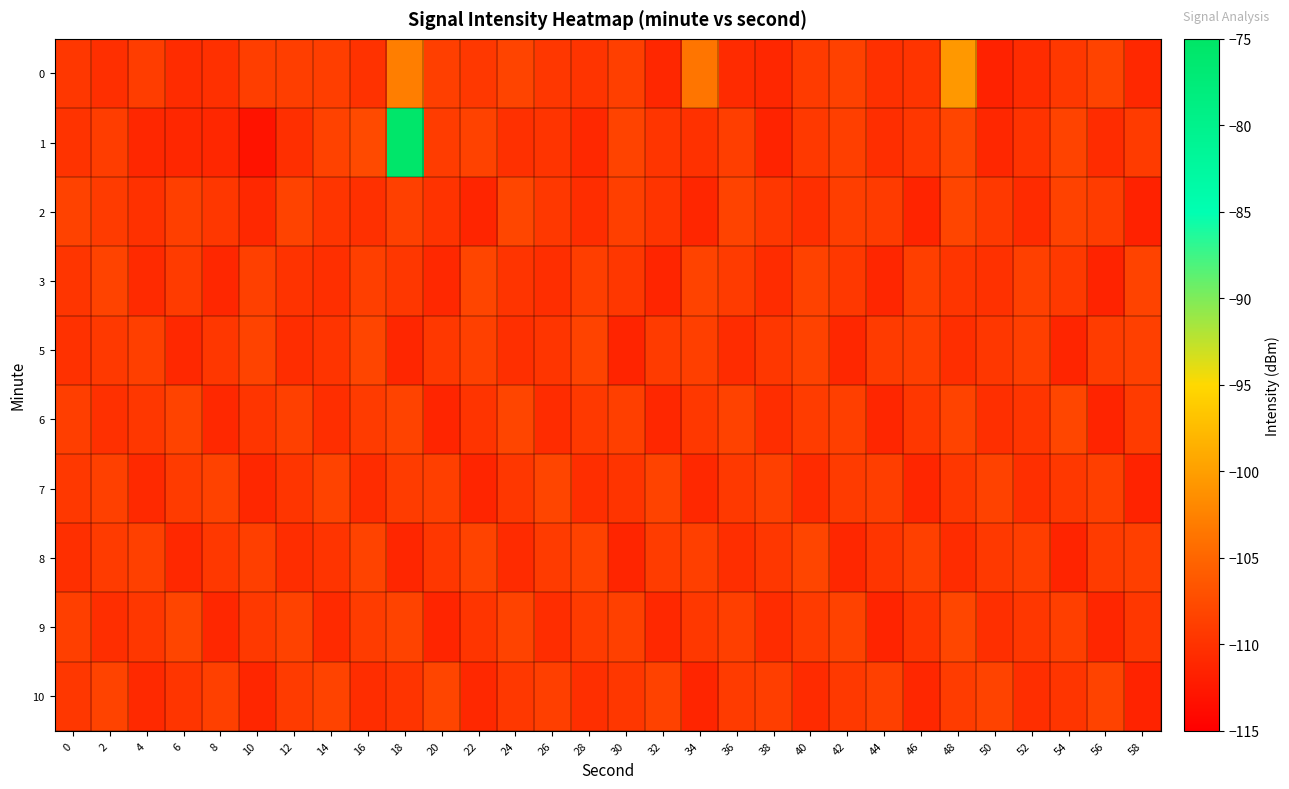

Reading left to right, list all the values displayed in this chart.

0: 0=-109.6	2=-110.3	4=-108.9	6=-110.5	8=-110.2	10=-108.9	12=-108.8	14=-108.8	16=-110.1	18=-102.9	20=-108.8	22=-109.4	24=-108.3	26=-109.5	28=-109.8	30=-108.7	32=-111.2	34=-103.6	36=-110.6	38=-111.0	40=-109.2	42=-108.6	44=-110.2	46=-109.8	48=-100.6	50=-111.6	52=-110.6	54=-109.4	56=-108.4	58=-110.9
1: 0=-109.9	2=-108.9	4=-111.1	6=-111.1	8=-111.2	10=-113.0	12=-110.3	14=-108.5	16=-107.7	18=-75.6	20=-109.0	22=-108.5	24=-110.2	26=-109.8	28=-111.0	30=-108.3	32=-109.7	34=-110.1	36=-108.9	38=-111.5	40=-109.3	42=-108.7	44=-110.4	46=-109.6	48=-108.2	50=-111.1	52=-109.9	54=-108.4	56=-110.6	58=-109.1
2: 0=-108.5	2=-109.2	4=-110.1	6=-108.8	8=-109.5	10=-111.0	12=-108.3	14=-109.7	16=-110.2	18=-108.6	20=-109.9	22=-111.3	24=-108.1	26=-109.4	28=-110.5	30=-108.7	32=-109.8	34=-111.2	36=-108.4	38=-109.6	40=-110.3	42=-108.9	44=-109.1	46=-111.4	48=-108.2	50=-109.3	52=-110.7	54=-108.5	56=-109.0	58=-111.6
3: 0=-109.7	2=-108.4	4=-110.8	6=-109.2	8=-111.1	10=-108.6	12=-109.9	14=-110.3	16=-108.7	18=-109.5	20=-111.0	22=-108.2	24=-109.8	26=-110.4	28=-108.9	30=-109.6	32=-111.3	34=-108.3	36=-109.1	38=-110.6	40=-108.5	42=-109.4	44=-111.2	46=-108.8	48=-109.7	50=-110.1	52=-108.6	54=-109.3	56=-111.5	58=-108.4
5: 0=-110.1	2=-109.3	4=-108.7	6=-111.0	8=-109.6	10=-108.4	12=-110.5	14=-109.8	16=-108.2	18=-111.2	20=-109.4	22=-108.6	24=-110.3	26=-109.7	28=-108.3	30=-111.4	32=-109.1	34=-108.8	36=-110.6	38=-109.5	40=-108.5	42=-111.1	44=-109.2	46=-108.9	48=-110.4	50=-109.6	52=-108.7	54=-111.3	56=-109.0	58=-108.6
6: 0=-108.9	2=-110.2	4=-109.5	6=-108.3	8=-111.0	10=-109.7	12=-108.6	14=-110.4	16=-109.1	18=-108.4	20=-111.3	22=-109.8	24=-108.2	26=-110.6	28=-109.3	30=-108.7	32=-111.1	34=-109.4	36=-108.5	38=-110.5	40=-109.0	42=-108.8	44=-111.2	46=-109.6	48=-108.3	50=-110.3	52=-109.7	54=-108.1	56=-111.4	58=-109.2
7: 0=-109.4	2=-108.6	4=-110.9	6=-109.2	8=-108.5	10=-111.1	12=-109.7	14=-108.3	16=-110.6	18=-109.0	20=-108.7	22=-111.3	24=-109.5	26=-108.2	28=-110.4	30=-109.8	32=-108.4	34=-111.0	36=-109.3	38=-108.6	40=-110.7	42=-109.1	44=-108.9	46=-111.2	48=-109.6	50=-108.5	52=-110.3	54=-109.4	56=-108.8	58=-111.5
8: 0=-110.3	2=-109.1	4=-108.6	6=-111.0	8=-109.4	10=-108.7	12=-110.5	14=-109.8	16=-108.3	18=-111.2	20=-109.6	22=-108.4	24=-110.7	26=-109.2	28=-108.5	30=-111.3	32=-109.0	34=-108.8	36=-110.4	38=-109.5	40=-108.2	42=-111.1	44=-109.7	46=-108.6	48=-110.6	50=-109.3	52=-108.9	54=-111.4	56=-109.1	58=-108.7
9: 0=-108.7	2=-110.4	4=-109.6	6=-108.2	8=-111.1	10=-109.3	12=-108.5	14=-110.8	16=-109.0	18=-108.4	20=-111.3	22=-109.7	24=-108.3	26=-110.5	28=-109.1	30=-108.6	32=-111.0	34=-109.4	36=-108.8	38=-110.6	40=-109.2	42=-108.5	44=-111.4	46=-109.8	48=-108.1	50=-110.3	52=-109.5	54=-108.7	56=-111.2	58=-109.6
10: 0=-109.5	2=-108.3	4=-110.9	6=-109.7	8=-108.6	10=-111.2	12=-109.1	14=-108.4	16=-110.5	18=-109.8	20=-108.2	22=-111.0	24=-109.4	26=-108.7	28=-110.3	30=-109.6	32=-108.5	34=-111.3	36=-109.2	38=-108.9	40=-110.7	42=-109.3	44=-108.6	46=-111.1	48=-109.0	50=-108.4	52=-110.4	54=-109.7	56=-108.3	58=-111.5